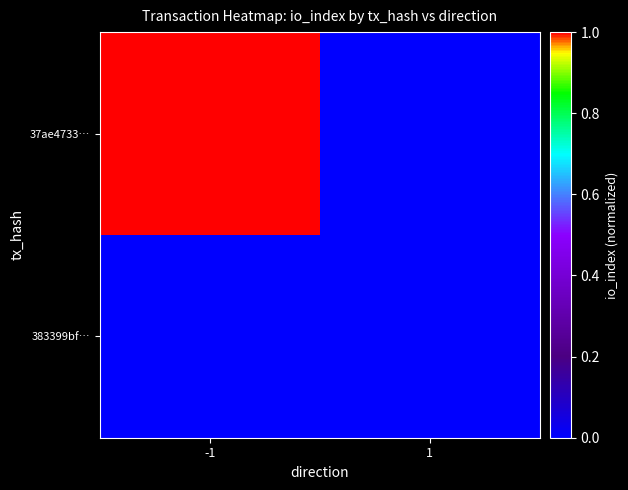

At 1, list the series in order from smallest to largest.

37ae4733…, 383399bf…